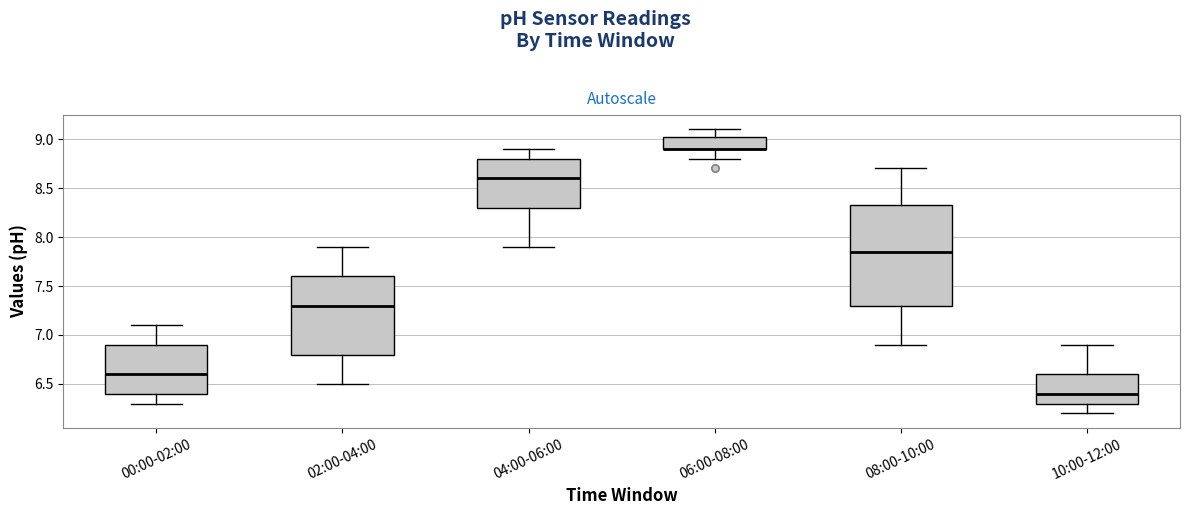

Where is the lower edge of the box for 02:00-04:00 on the y-axis? The values are not printed on the chart, so give them approximately, as read against the axis.

6.80